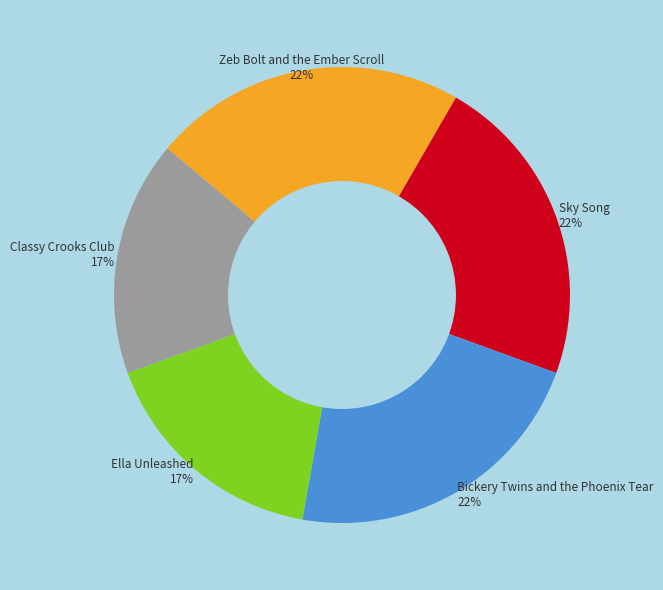

Which has a higher value, Bickery Twins and the Phoenix Tear 22% or Ella Unleashed 17%?

Bickery Twins and the Phoenix Tear 22%